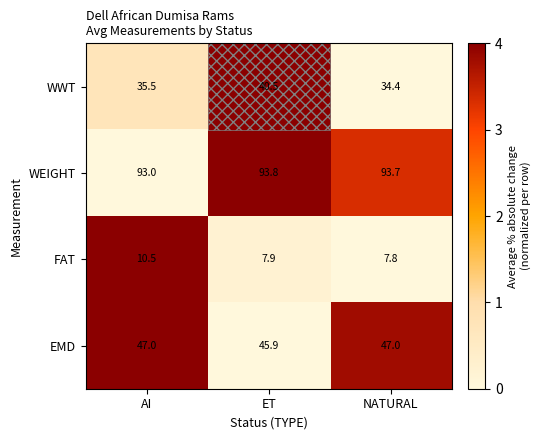

What is the total value across all series at AI?

186.0